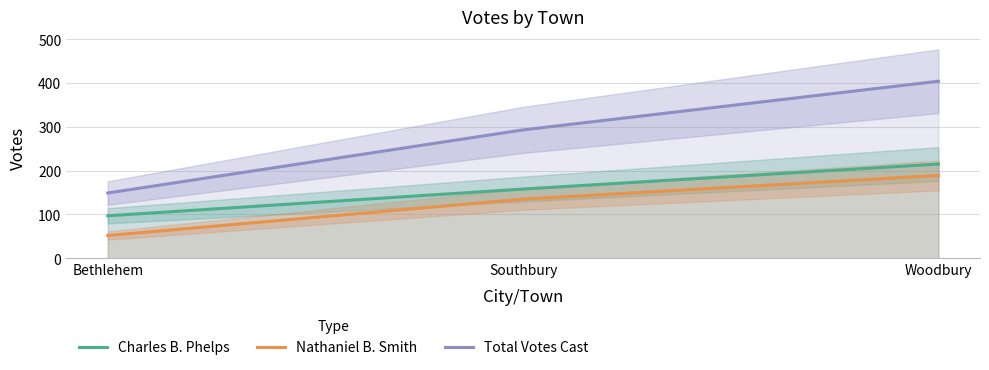

The value of Total Votes Cast at Southbury is 179. True or false?

False